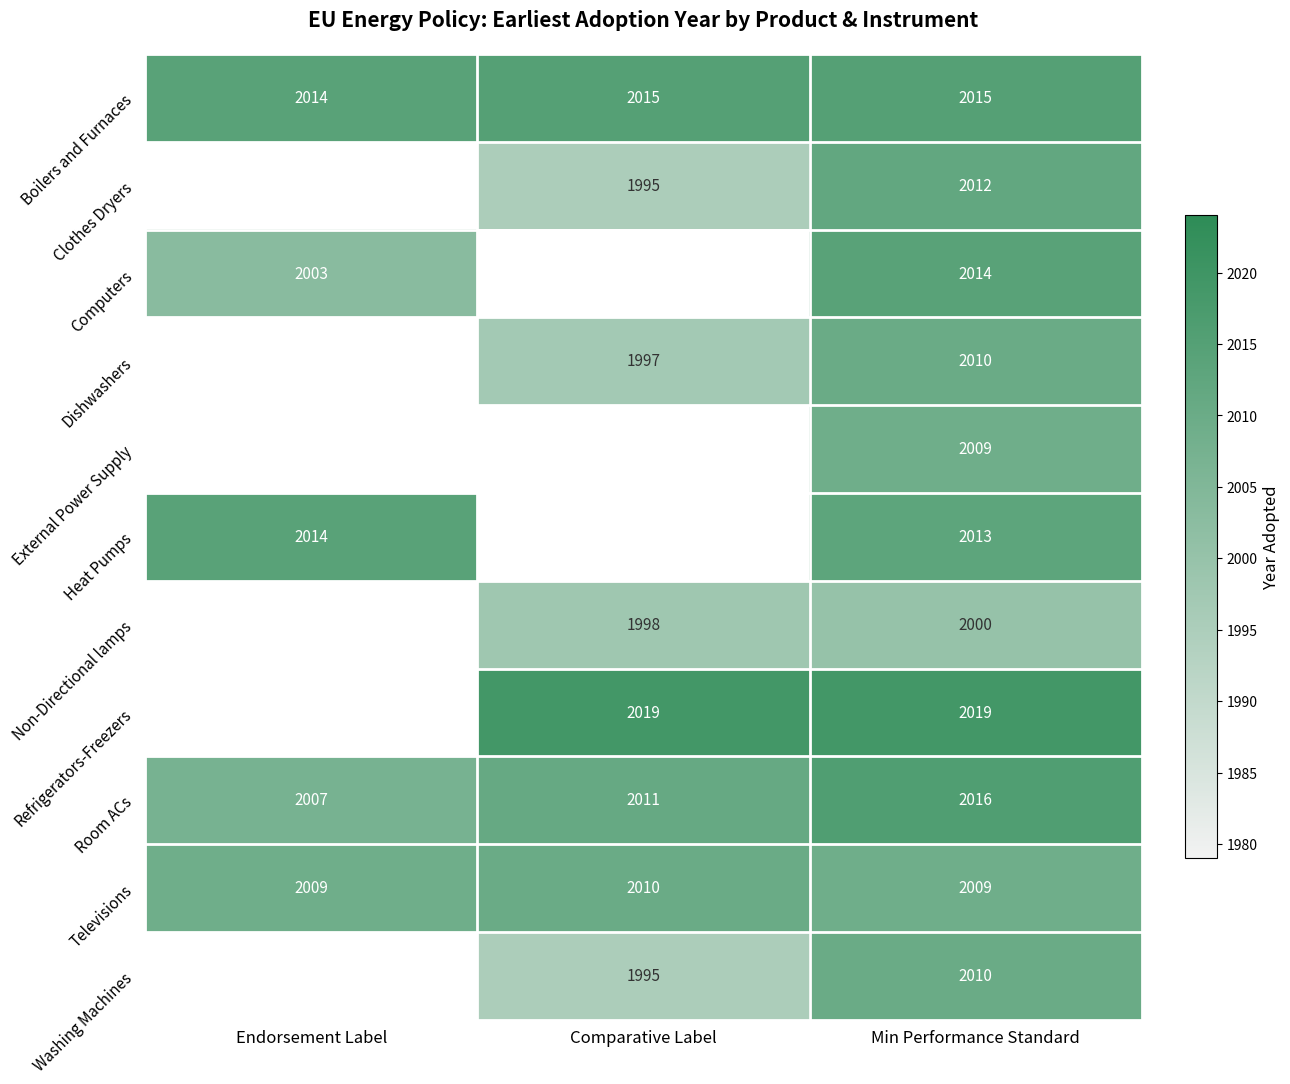

What is the minimum value shown in the chart?

1995.0